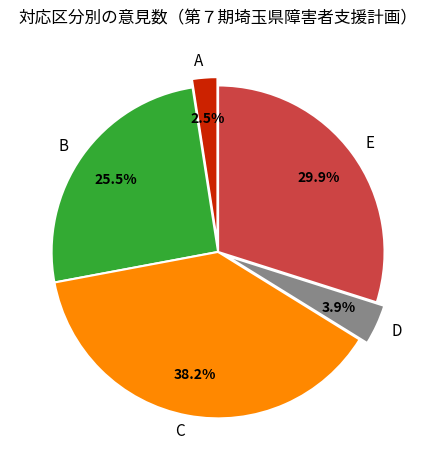

Which category has the smallest portion of the pie?

A